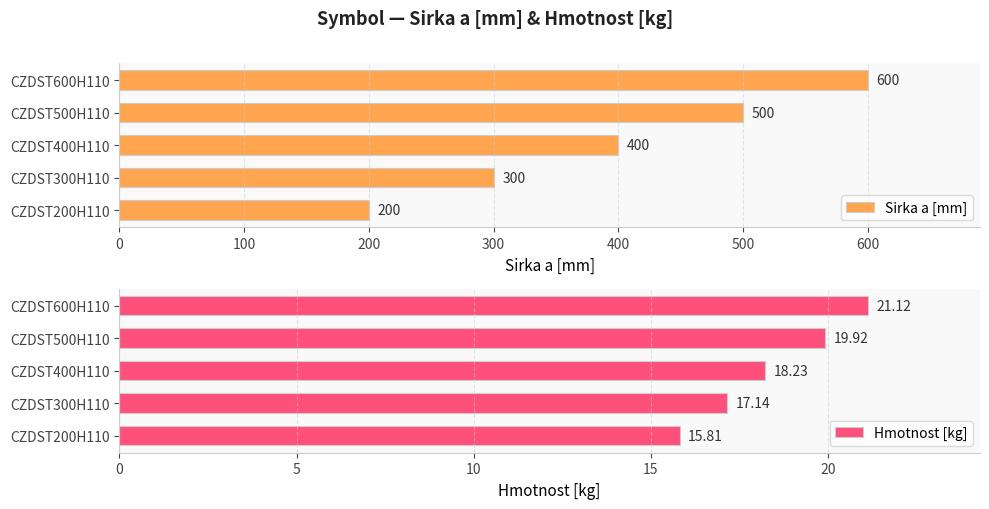

At which label is Sirka a [mm] closest to 400?

CZDST400H110